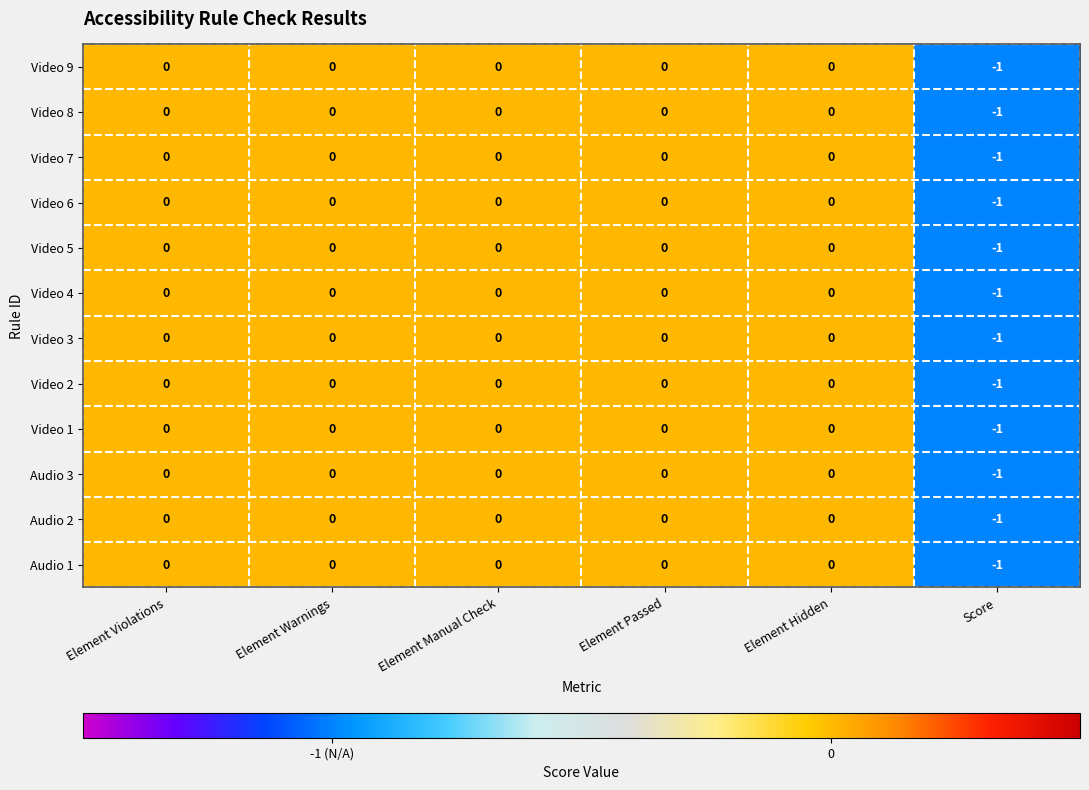

What is the smallest value displayed?

-1